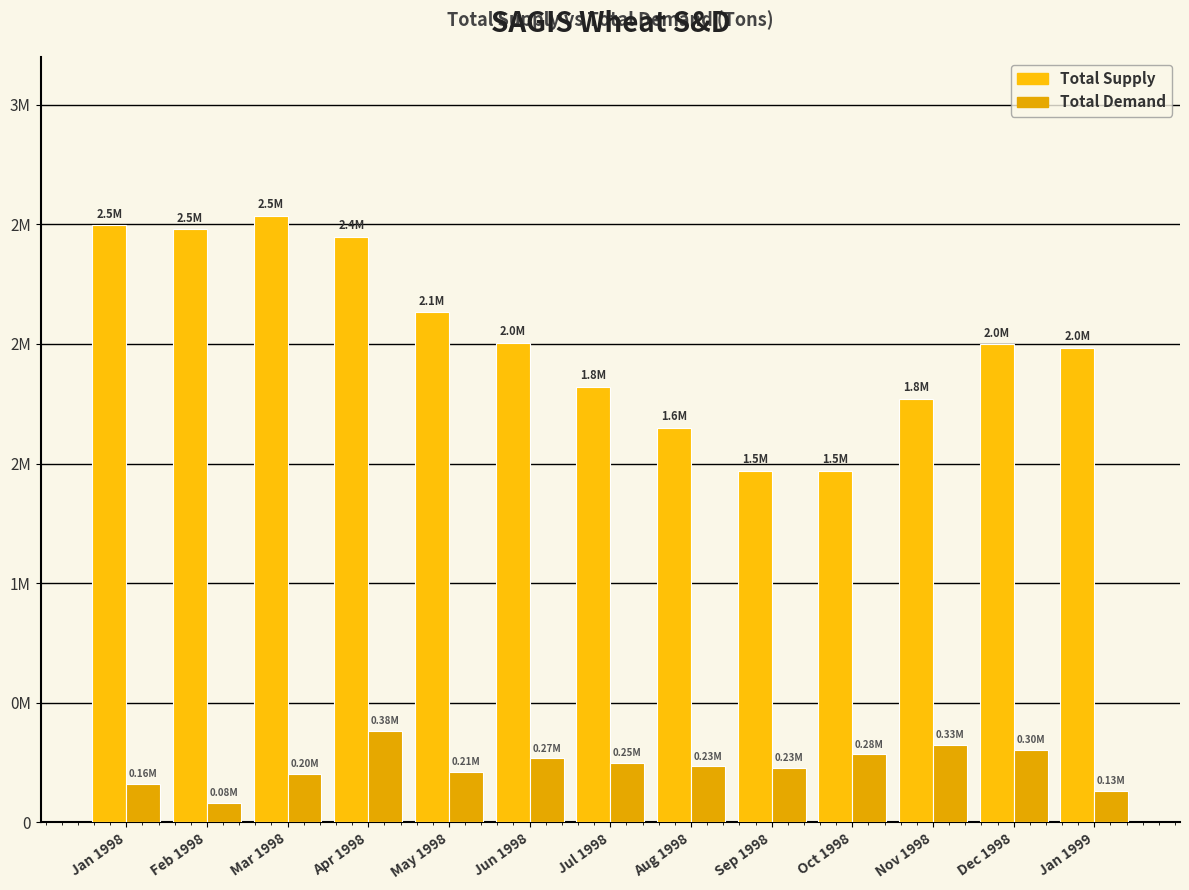

Rank the series by their average value, from lowest to highest.

Total Demand, Total Supply